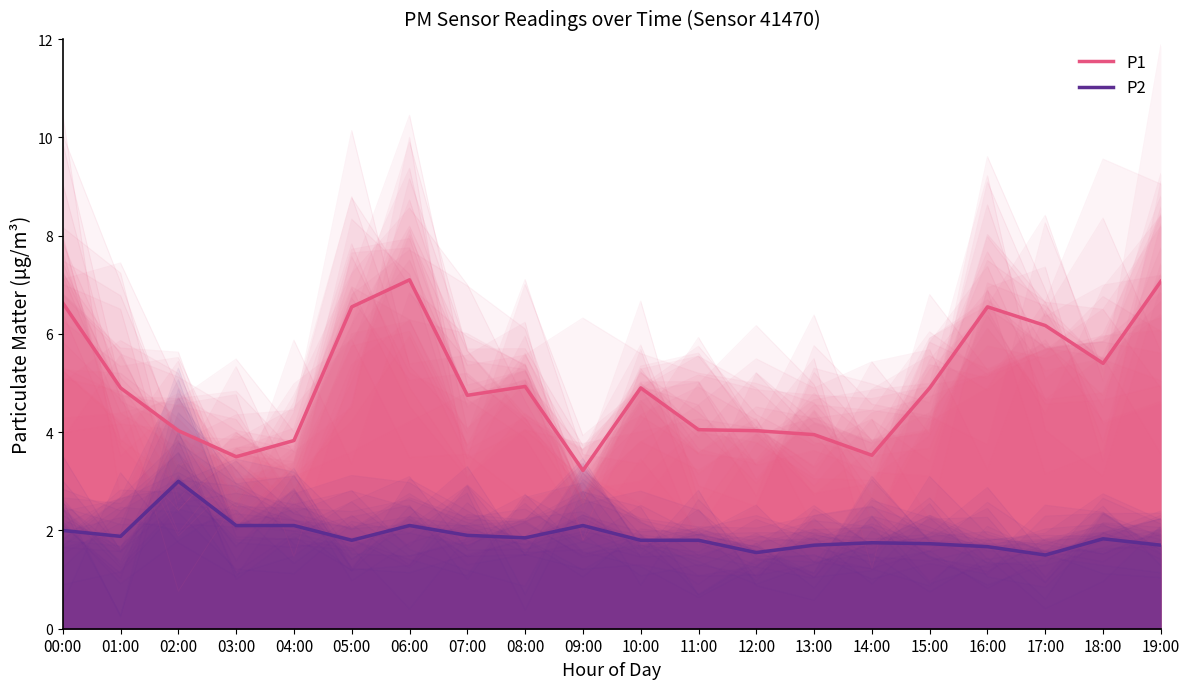

At which label is P1 closest to 5?

08:00